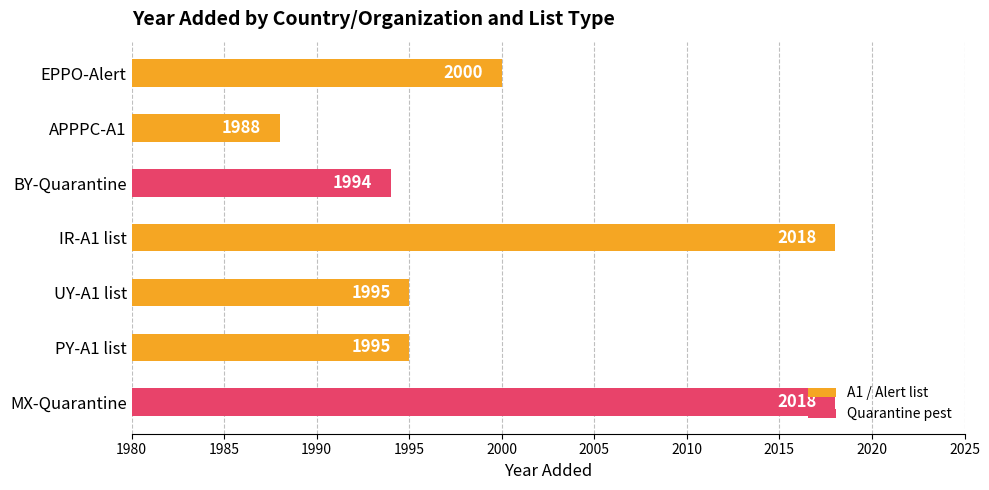

Does the chart contain stacked bars?

No